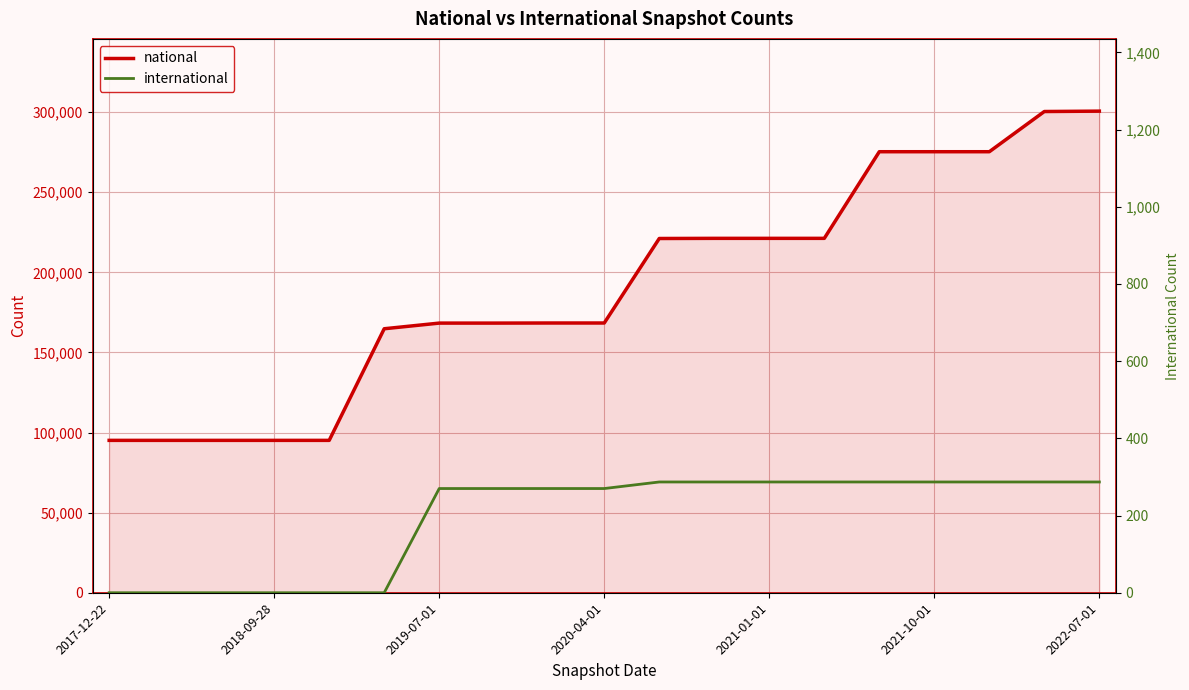

Reading left to right, transcribe all the data shown in this chart.

national: 95120	95120	95120	95120	95120	164795	168320	168320	168381	168381	221131	221225	221225	221225	275305	275305	275305	300399	300639
international: 0	0	0	0	0	0	270	270	270	270	287	287	287	287	287	287	287	287	287